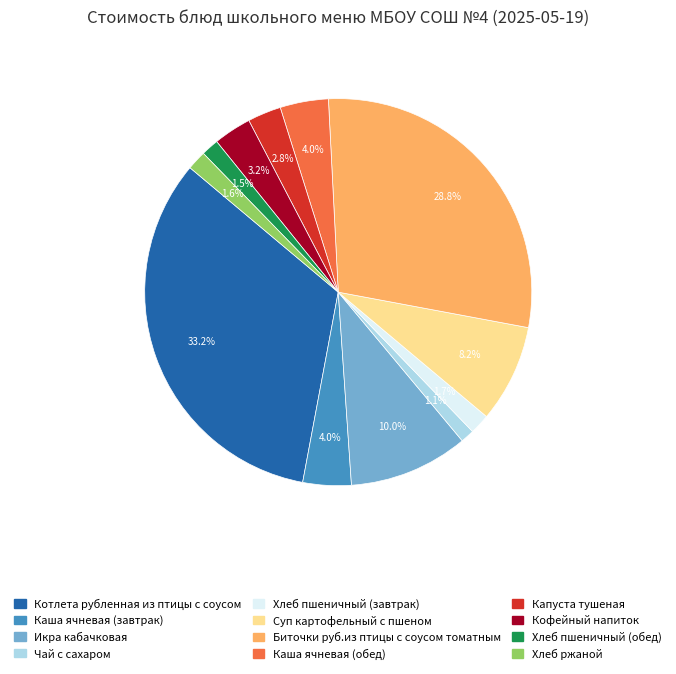

What is the largest slice in the pie chart?

Котлета рубленная из птицы с соусом